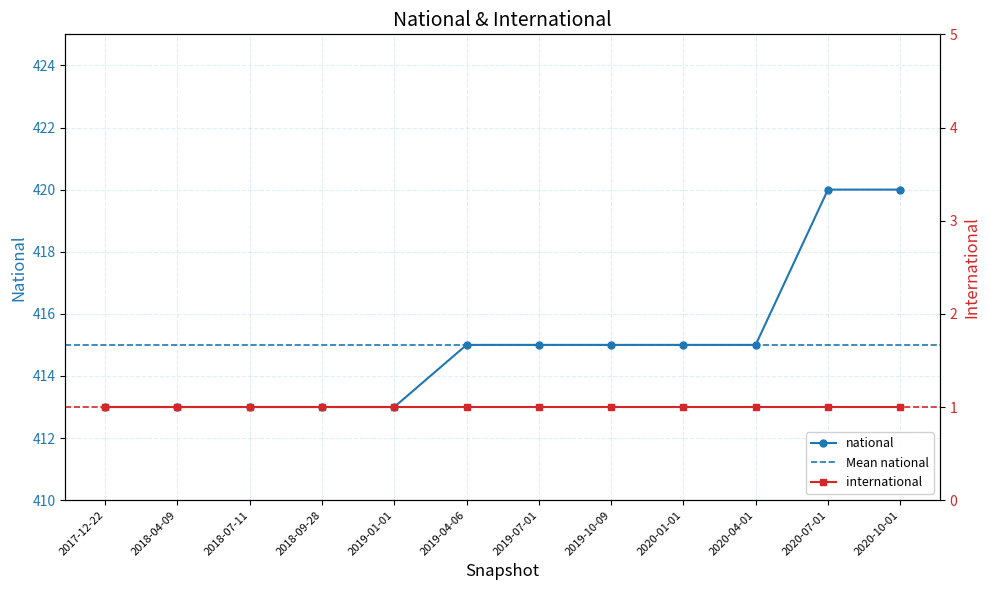

Where does the data first go above 415?

2020-07-01